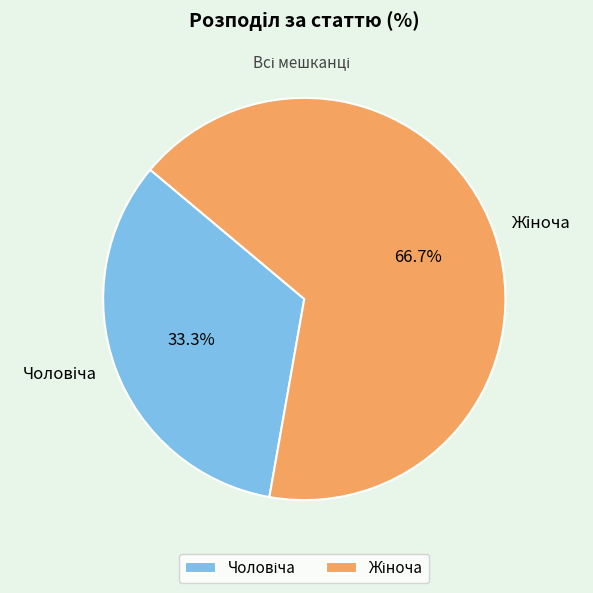

Is there a majority slice in this chart?

Yes